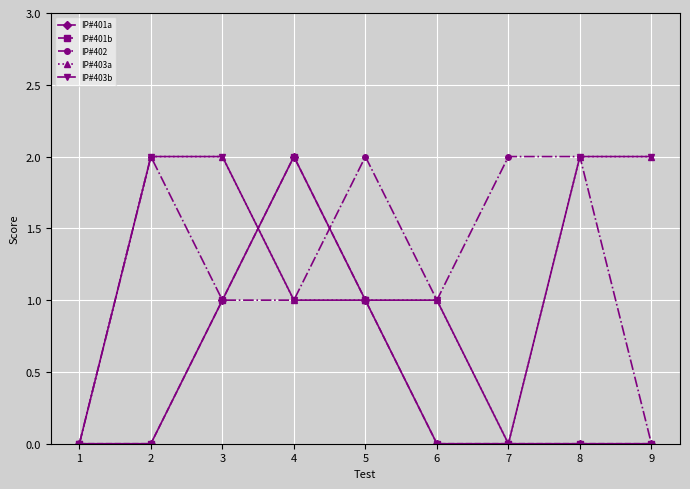

What is the value of the IP#403a point at the 3rd from the left?

2